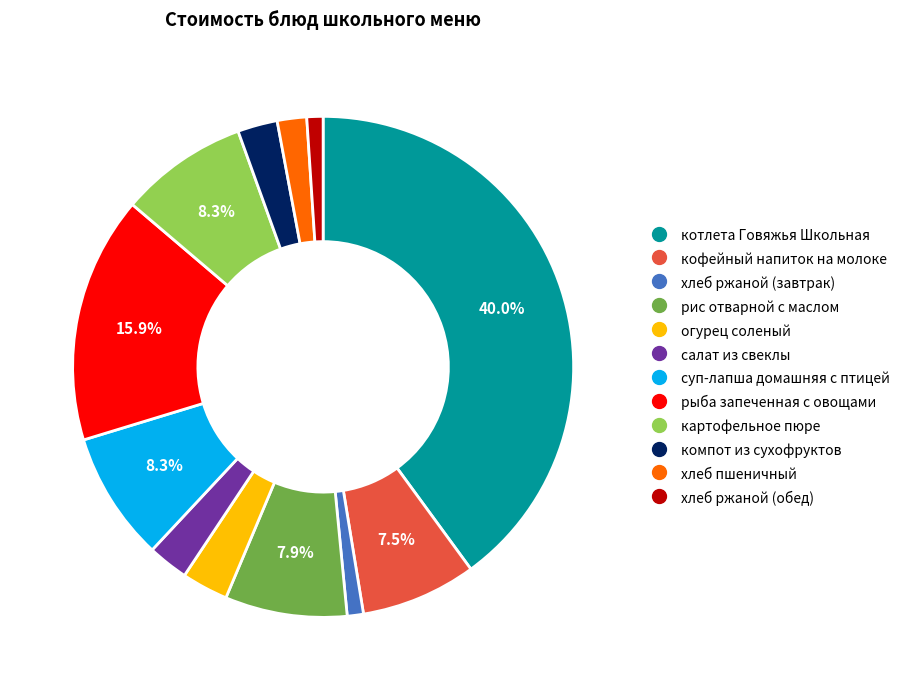

Count the number of slices in the pie.

12